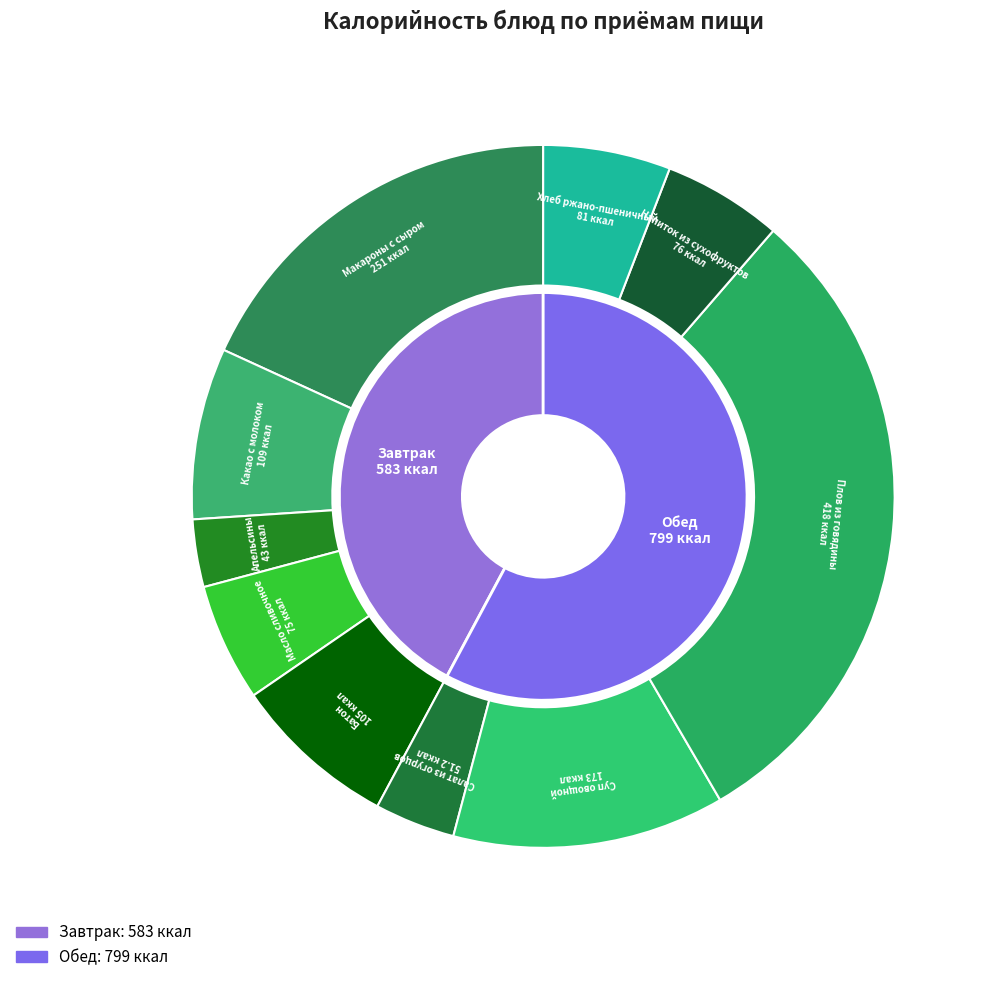

How many slices are in this pie chart?

10